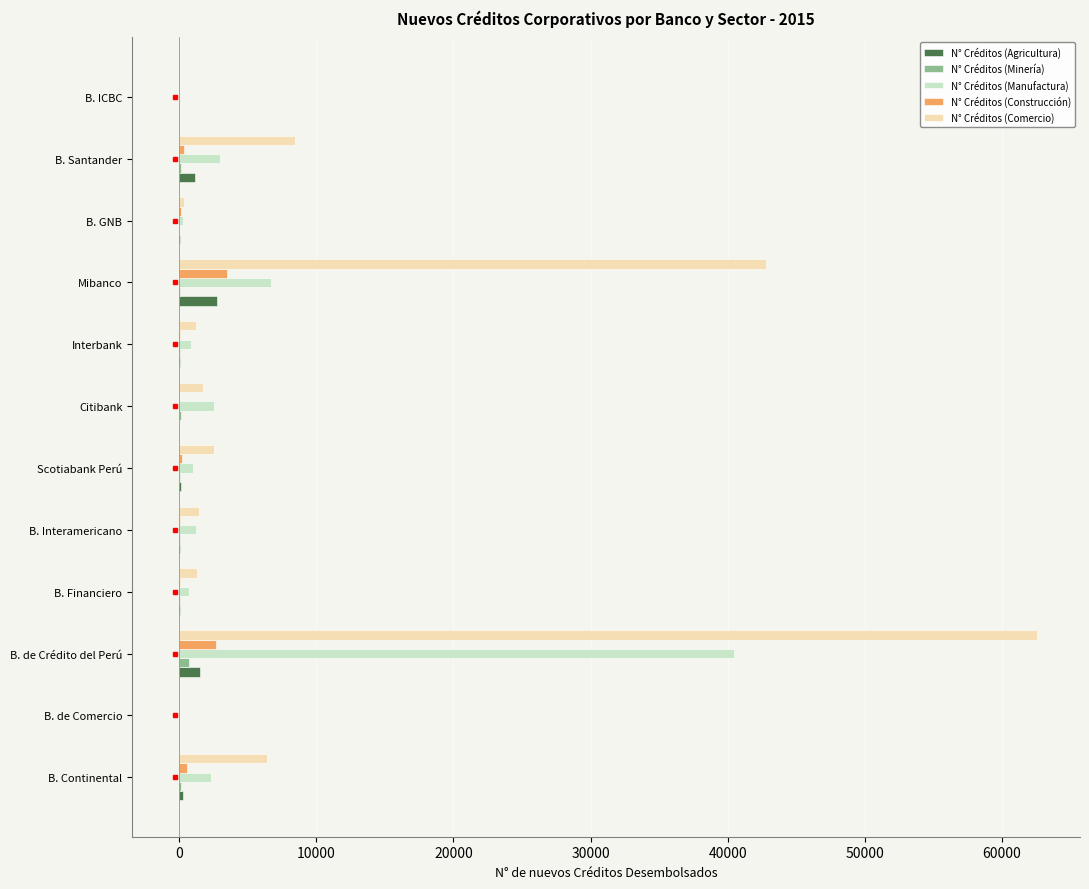

Count the number of data series in this chart.

5